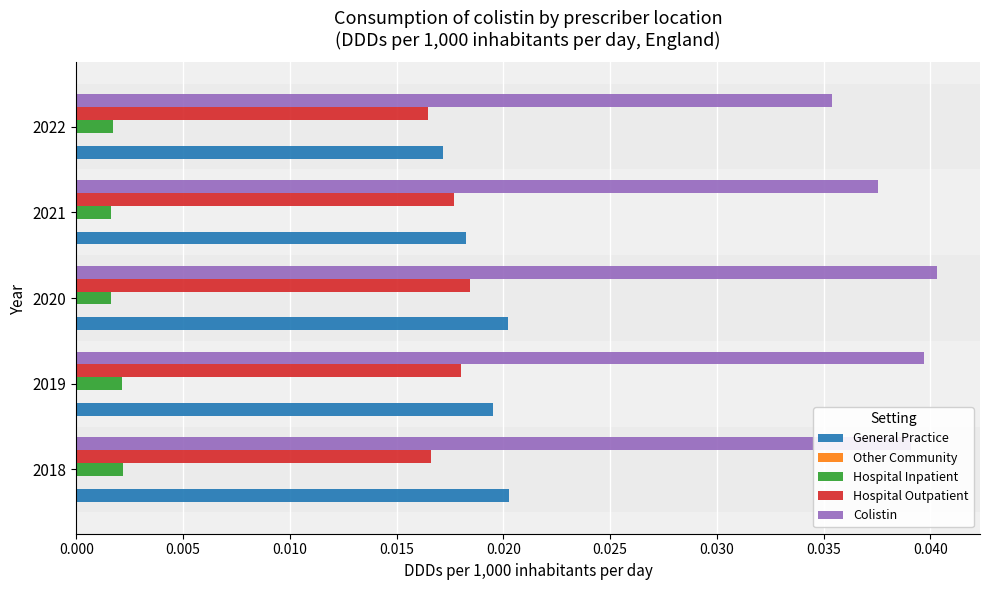

Is the value of General Practice at 2021 greater than the value of Colistin at 2020?

No